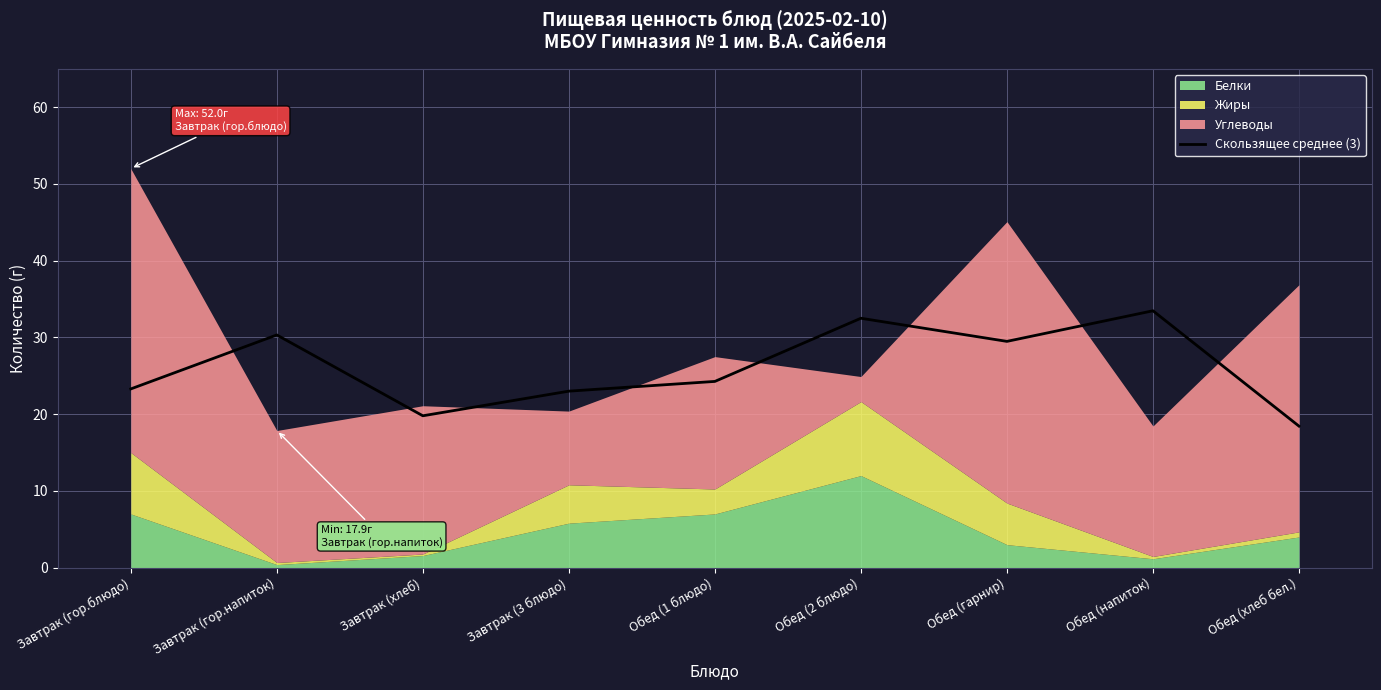

Reading right to left, transcribe all the data shown in this chart.

18.4	33.5	29.5	32.5	24.3	23.0	19.8	30.3	23.3